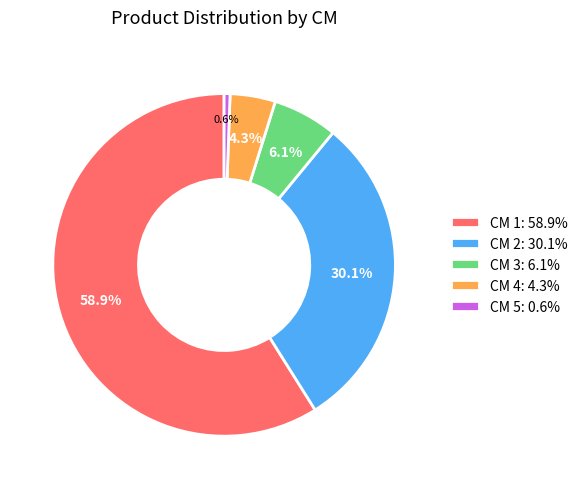

How many segments does this pie chart have?

5